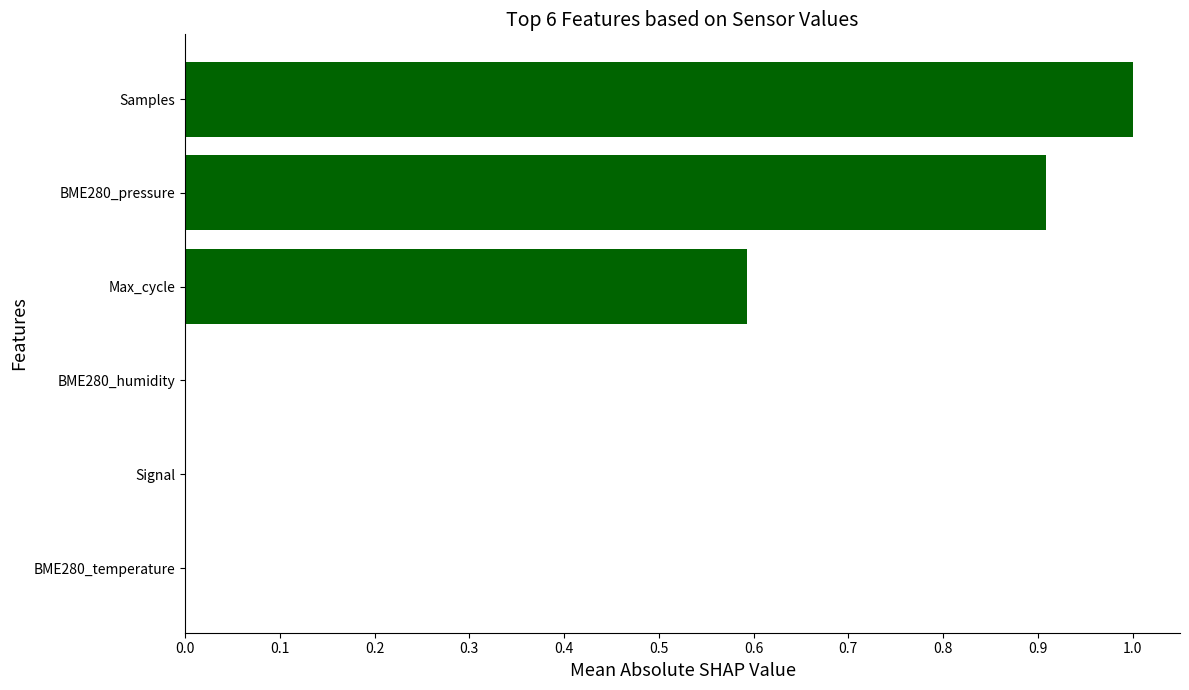

What is the sum of all values?

2.5